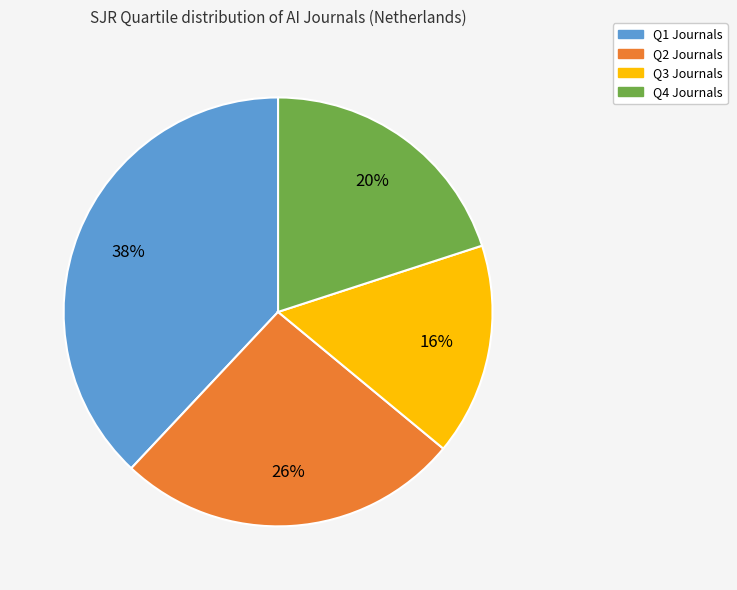

The Q4 slice represents 20% of the pie. True or false?

True